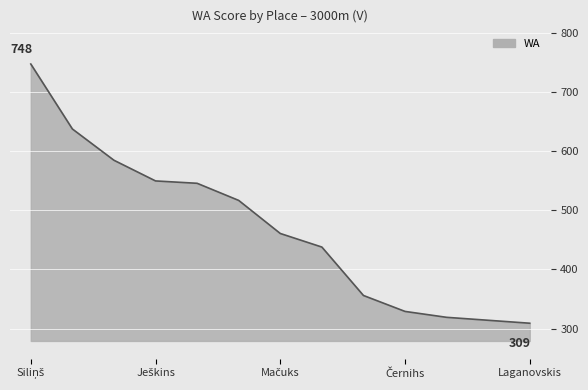

True or false: there are more than 2 points higher than both neighbors.

False